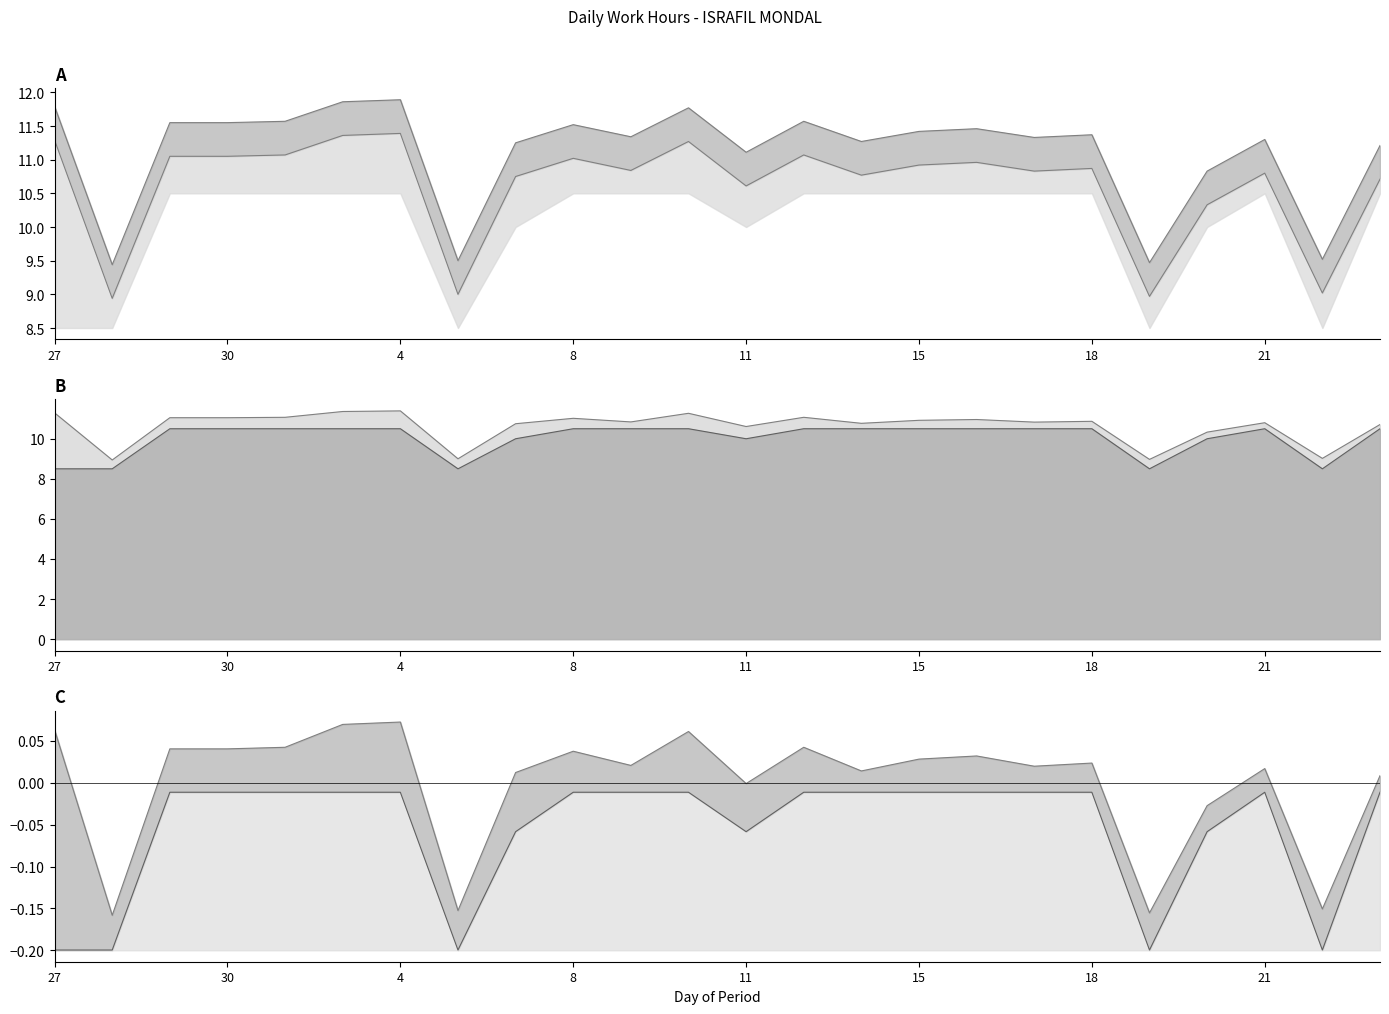

What is the difference between the second highest and minimum values in the Lower Bound series?

2.0